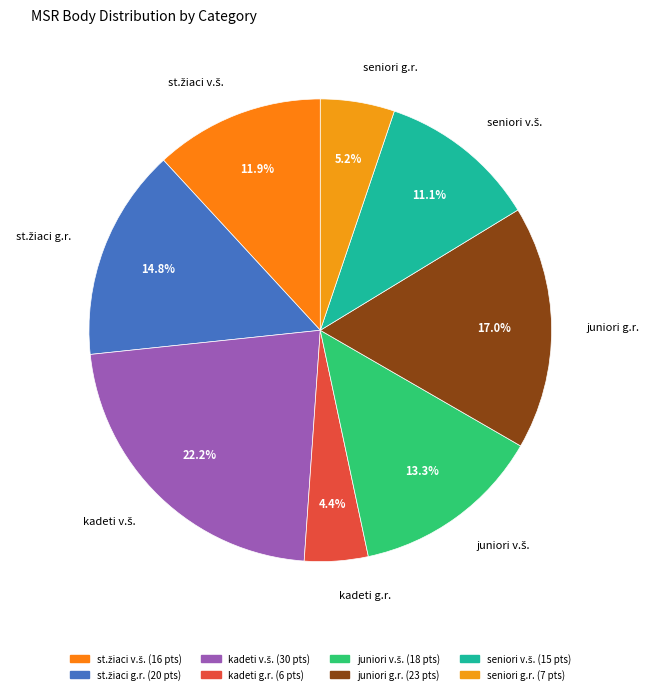

Is there a majority slice in this chart?

No